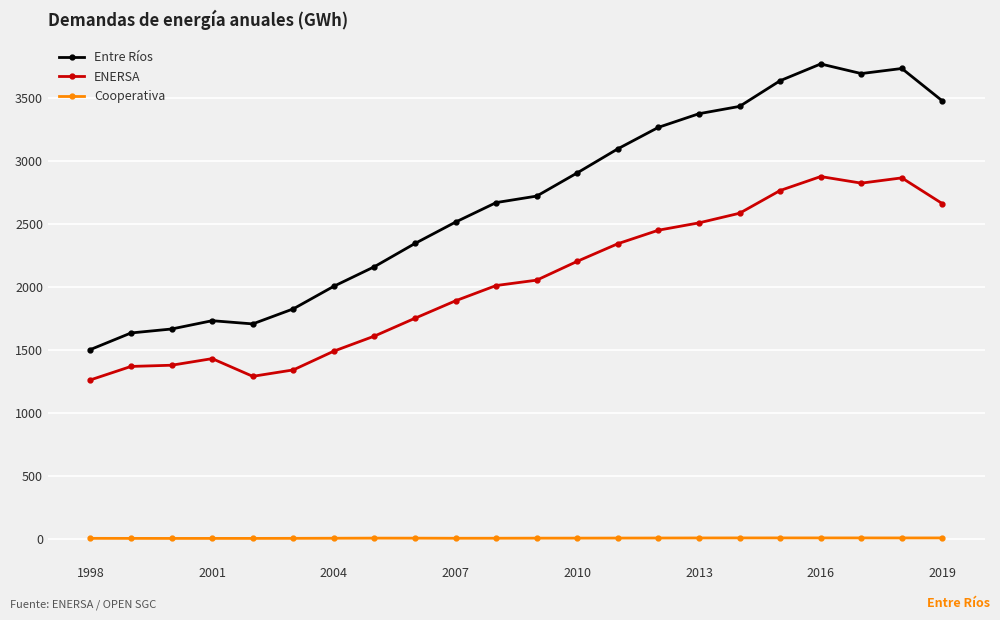

What is the value of the ENERSA point at the 22nd from the left?

2658.8